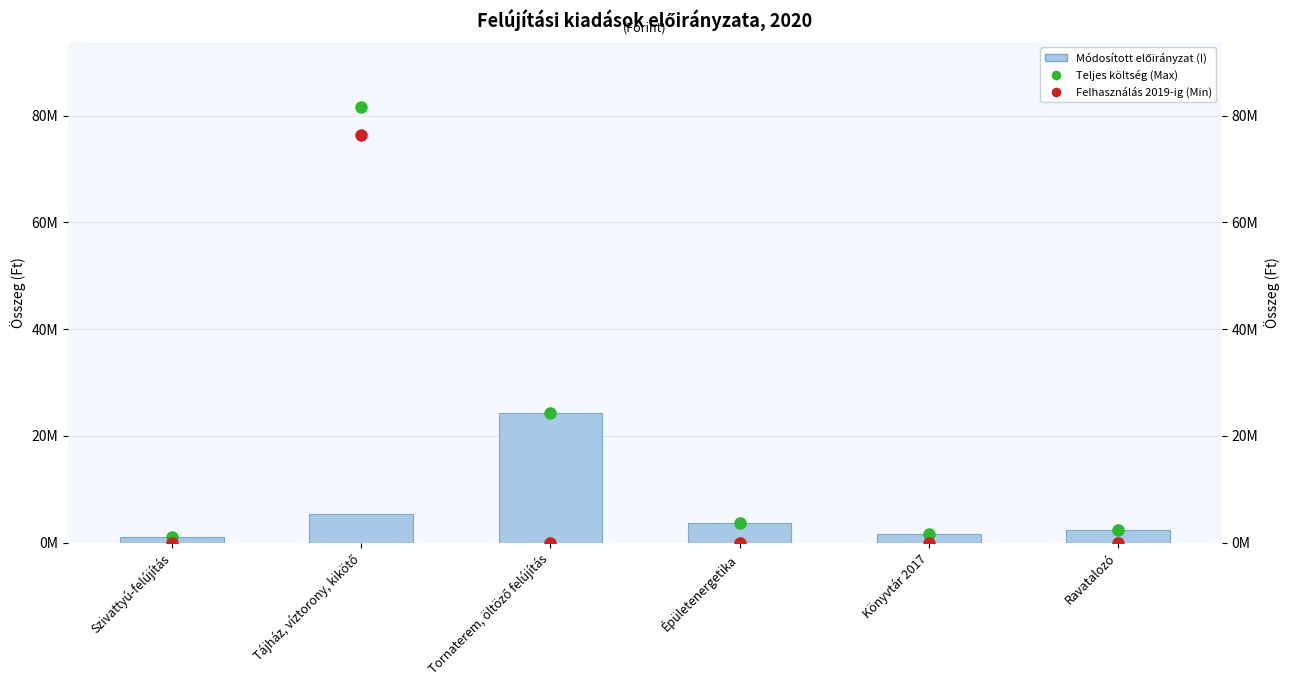

Is it true that Teljes költség (Max) equals 1758117 at Szivattyú-felújítás?

False